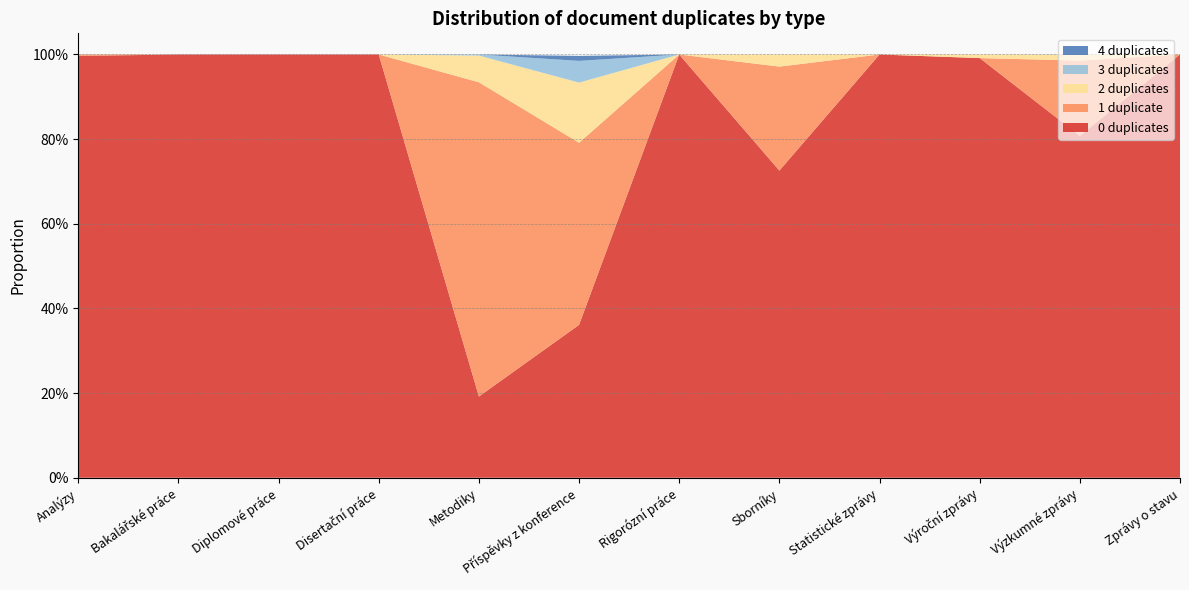

Reading right to left, extract all data points from this chart.

0: Zprávy o stavu=1.0	Výzkumné zprávy=0.8	Výroční zprávy=1.0	Statistické zprávy=1.0	Sborníky=0.7	Rigorózní práce=1.0	Příspěvky z konference=0.4	Metodiky=0.2	Disertační práce=1.0	Diplomové práce=1.0	Bakalářské práce=1.0	Analýzy=1.0
1: Zprávy o stavu=0.0	Výzkumné zprávy=0.2	Výroční zprávy=0.0	Statistické zprávy=0.0	Sborníky=0.2	Rigorózní práce=0.0	Příspěvky z konference=0.4	Metodiky=0.7	Disertační práce=0.0	Diplomové práce=0.0	Bakalářské práce=0.0	Analýzy=0.0
2: Zprávy o stavu=0.0	Výzkumné zprávy=0.0	Výroční zprávy=0.0	Statistické zprávy=0.0	Sborníky=0.0	Rigorózní práce=0.0	Příspěvky z konference=0.1	Metodiky=0.1	Disertační práce=0.0	Diplomové práce=0.0	Bakalářské práce=0.0	Analýzy=0.0
3: Zprávy o stavu=0.0	Výzkumné zprávy=0.0	Výroční zprávy=0.0	Statistické zprávy=0.0	Sborníky=0.0	Rigorózní práce=0.0	Příspěvky z konference=0.1	Metodiky=0.0	Disertační práce=0.0	Diplomové práce=0.0	Bakalářské práce=0.0	Analýzy=0.0
4: Zprávy o stavu=0.0	Výzkumné zprávy=0.0	Výroční zprávy=0.0	Statistické zprávy=0.0	Sborníky=0.0	Rigorózní práce=0.0	Příspěvky z konference=0.0	Metodiky=0.0	Disertační práce=0.0	Diplomové práce=0.0	Bakalářské práce=0.0	Analýzy=0.0